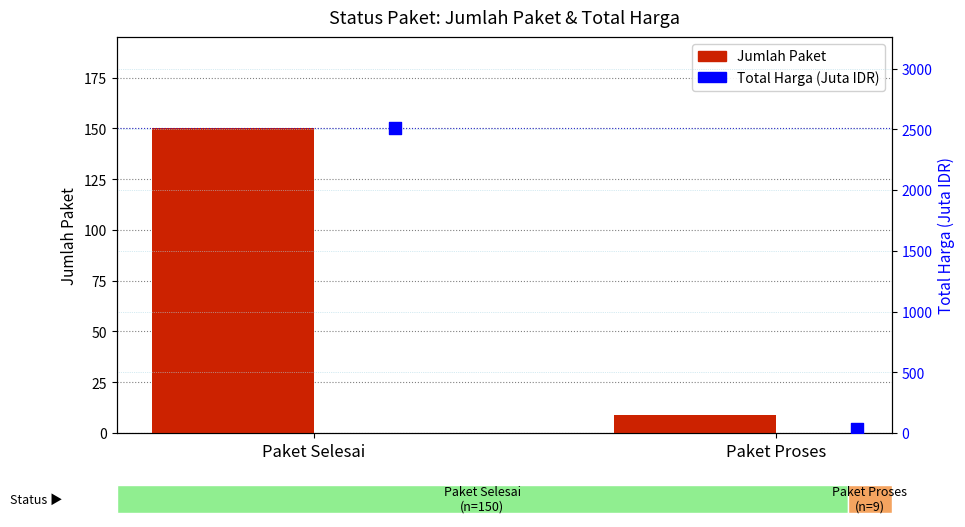

What are all the series names shown in the legend?

Jumlah Paket, Total Harga (Juta IDR)